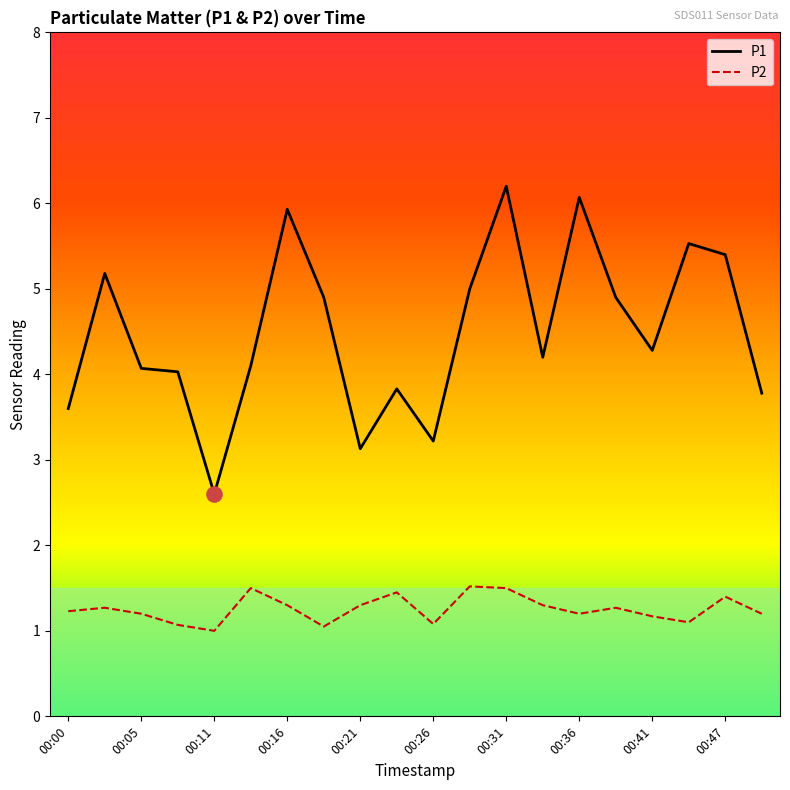

Which series has the largest total across all categories?

P1